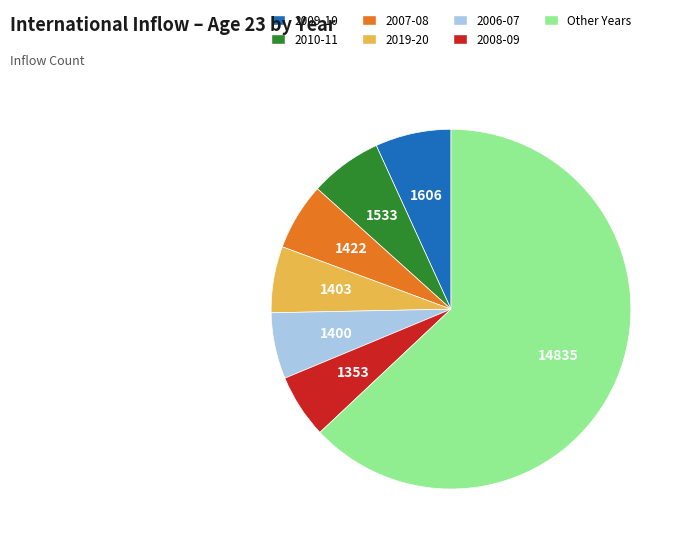

How many segments does this pie chart have?

7